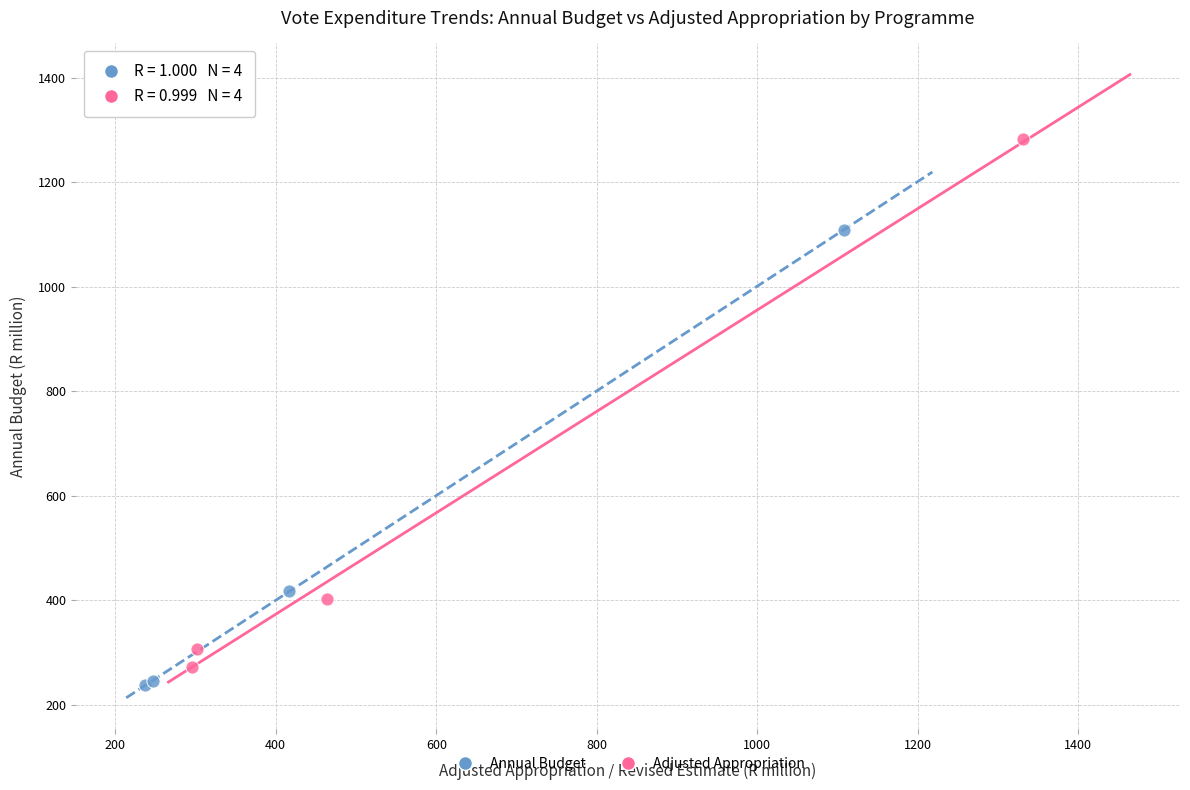

Which series has the widest spread of Y values?

Adjusted Appropriation